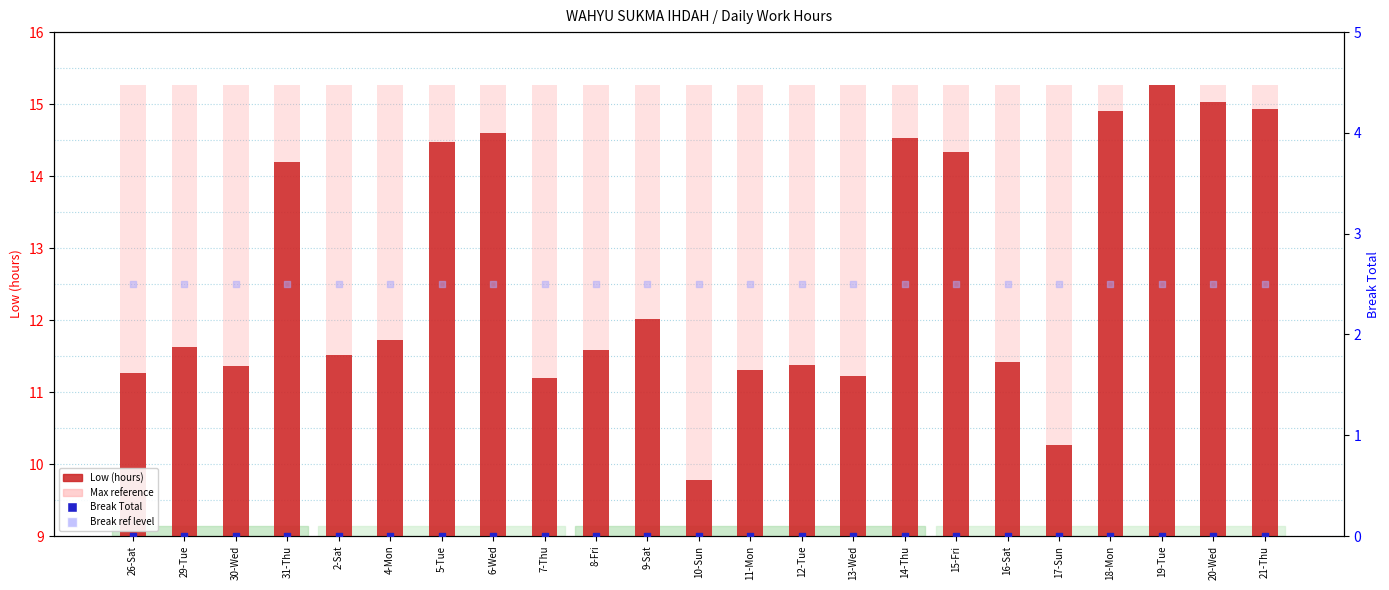

Which series has the widest spread of Y values?

Low (hours)